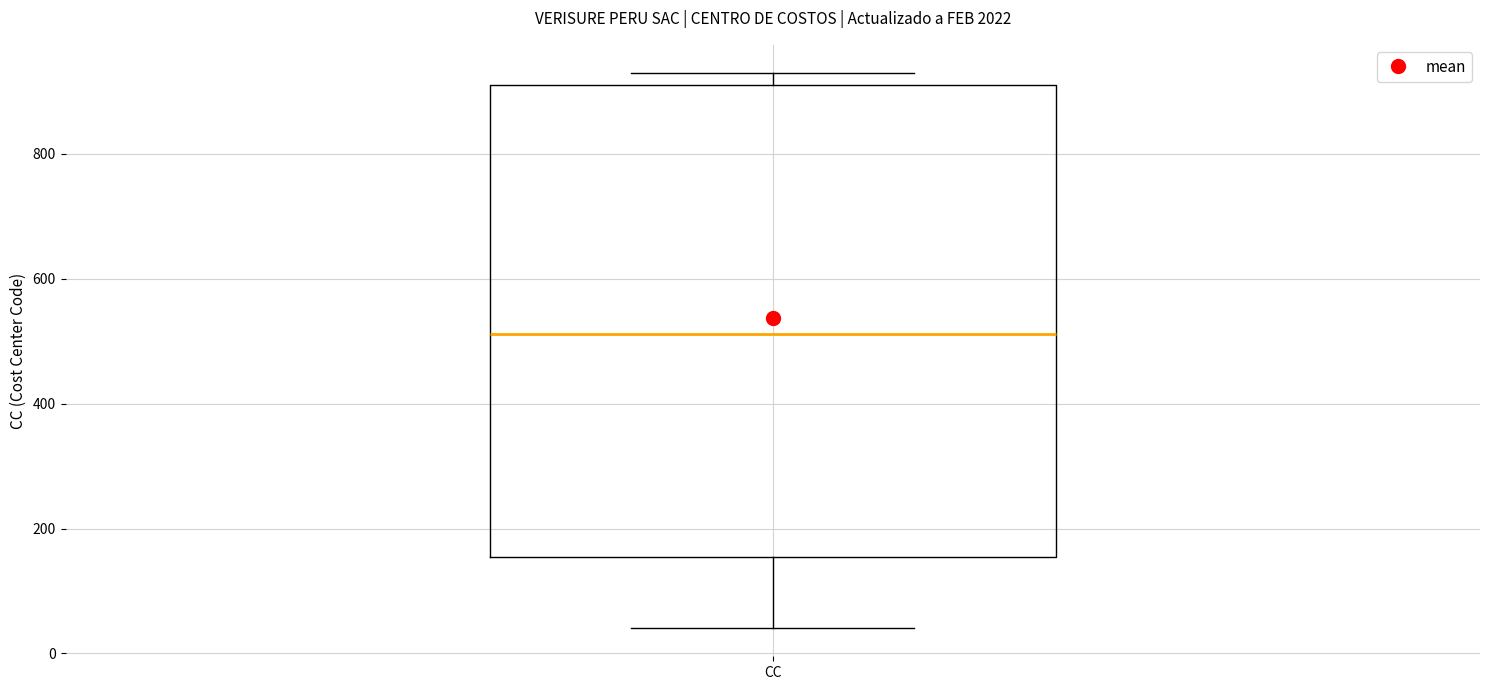

Where does the median line of the box for CC sit on the y-axis? The values are not printed on the chart, so give them approximately, as read against the axis.

520